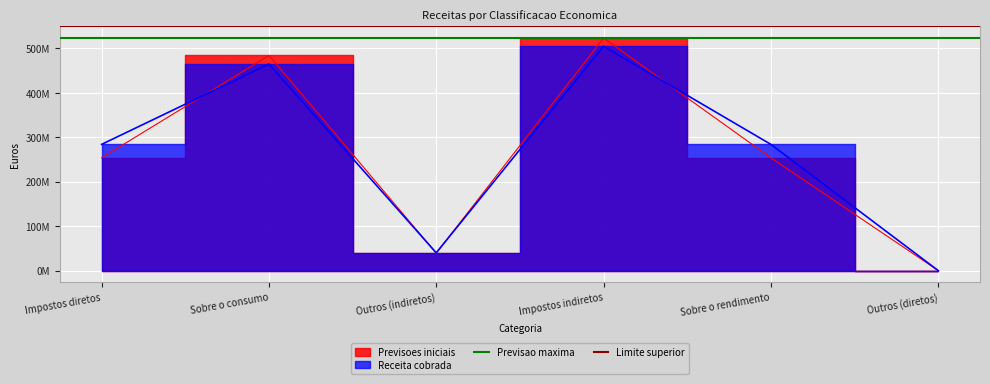

Which category has the highest value in the Limite superior series?

Impostos diretos